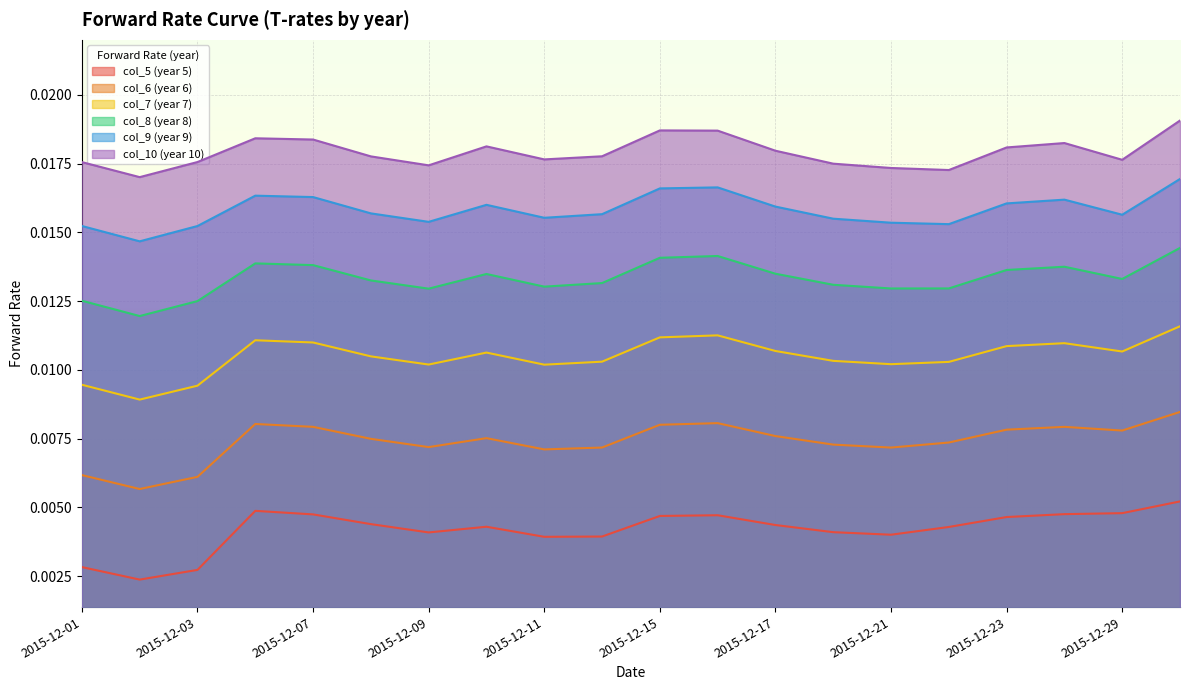

Where is the first local minimum for col_5 (year 5)?

2015-12-02